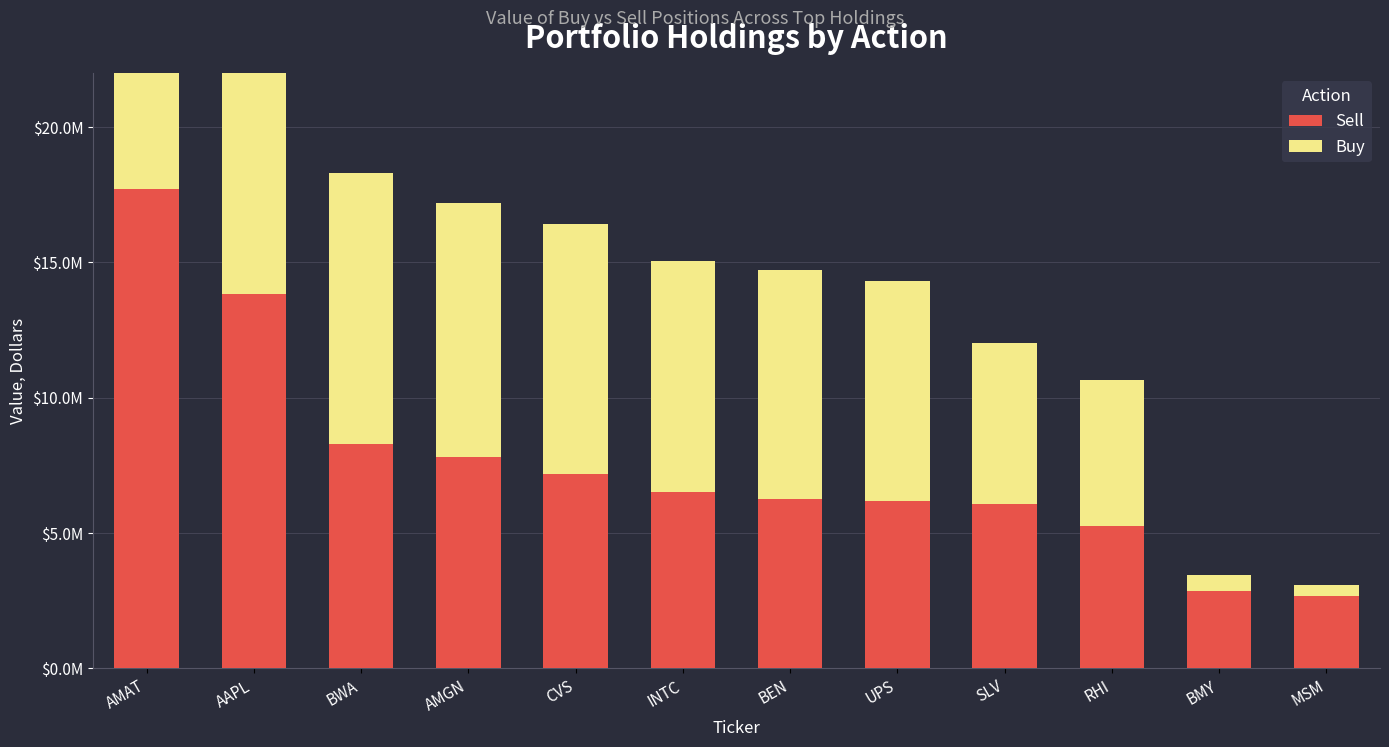

At how many categories does at least one series exceed 1501538?

12